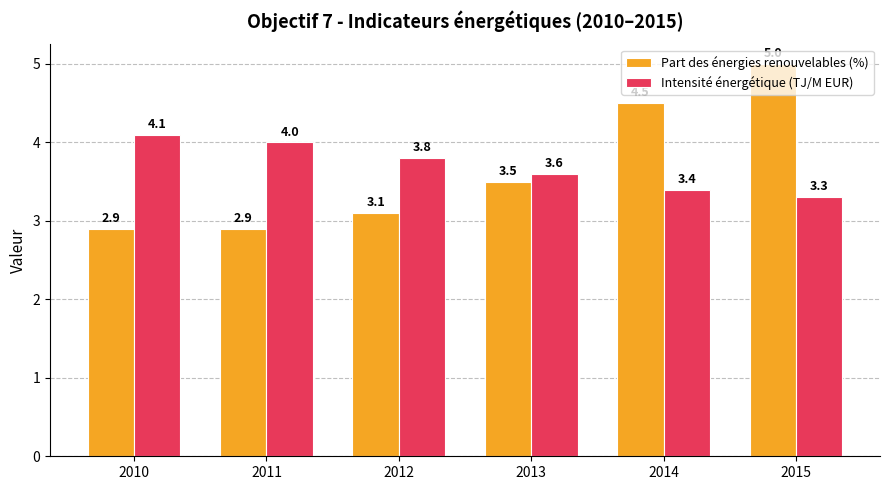

At which category does the chart reach its peak across all series?

2015